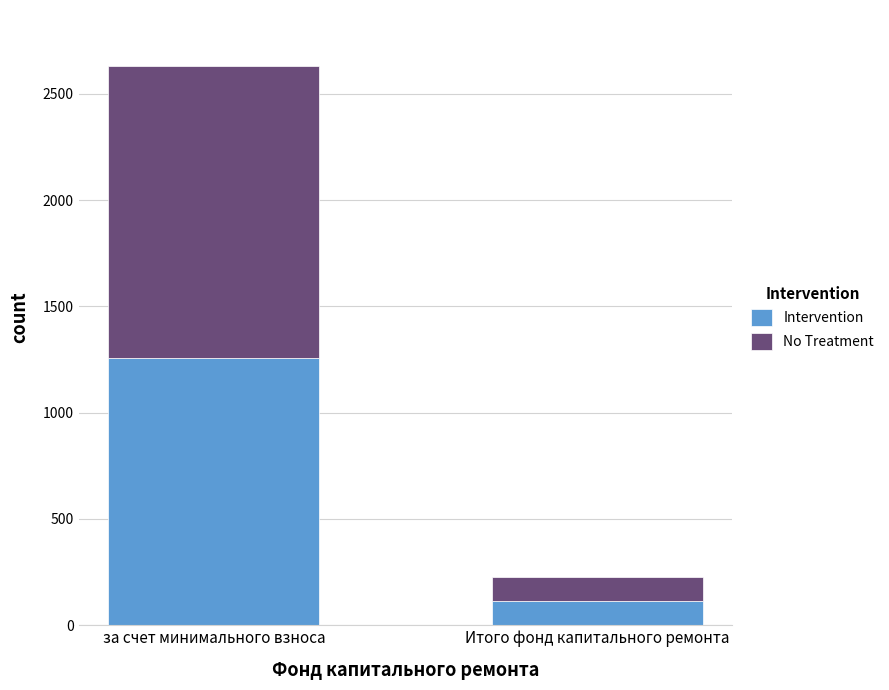

True or false: Intervention has a value of 1258.2 at за счет минимального взноса.

True